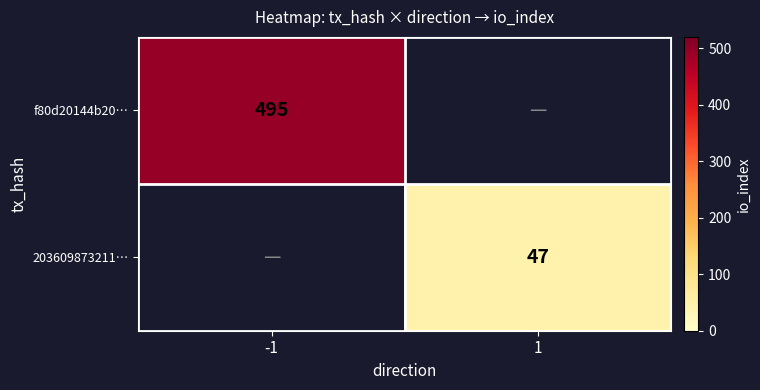

Is it true that 203609873211… equals 78 at 1?

False